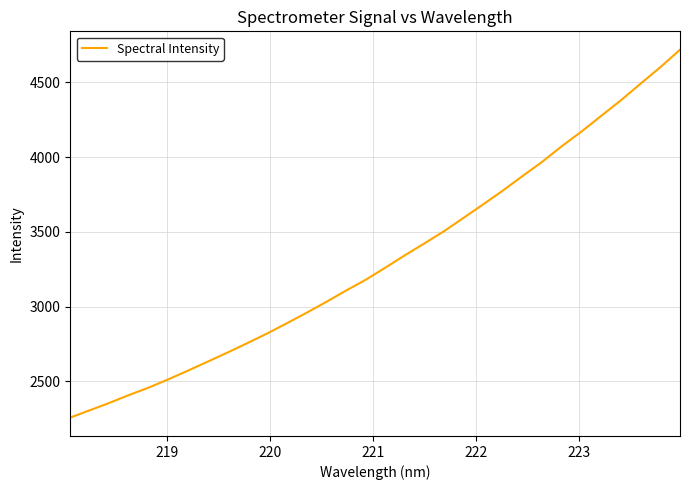

How many categories are shown in the chart?

32